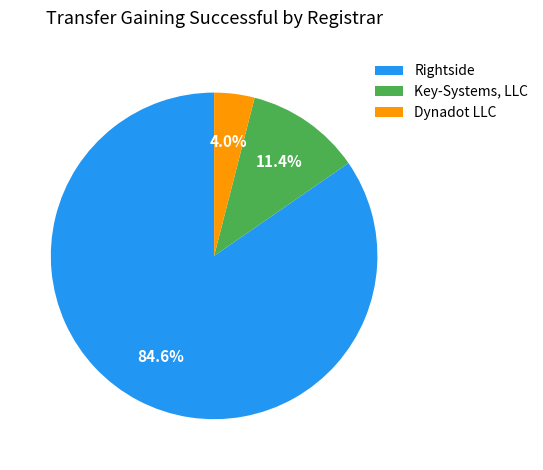

What is the smallest slice in the pie chart?

Dynadot LLC